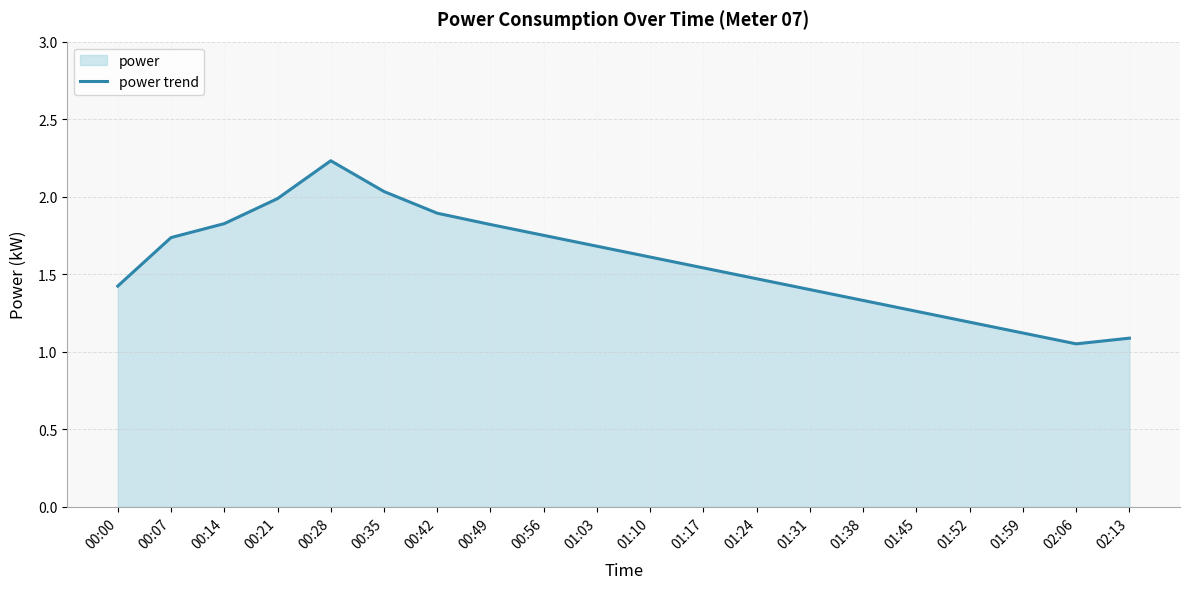

Reading left to right, transcribe all the data shown in this chart.

00:00=1.4	00:07=1.7	00:14=1.8	00:21=2.0	00:28=2.2	00:35=2.0	00:42=1.9	00:49=1.8	00:56=1.8	01:03=1.7	01:10=1.6	01:17=1.5	01:24=1.5	01:31=1.4	01:38=1.3	01:45=1.3	01:52=1.2	01:59=1.1	02:06=1.1	02:13=1.1